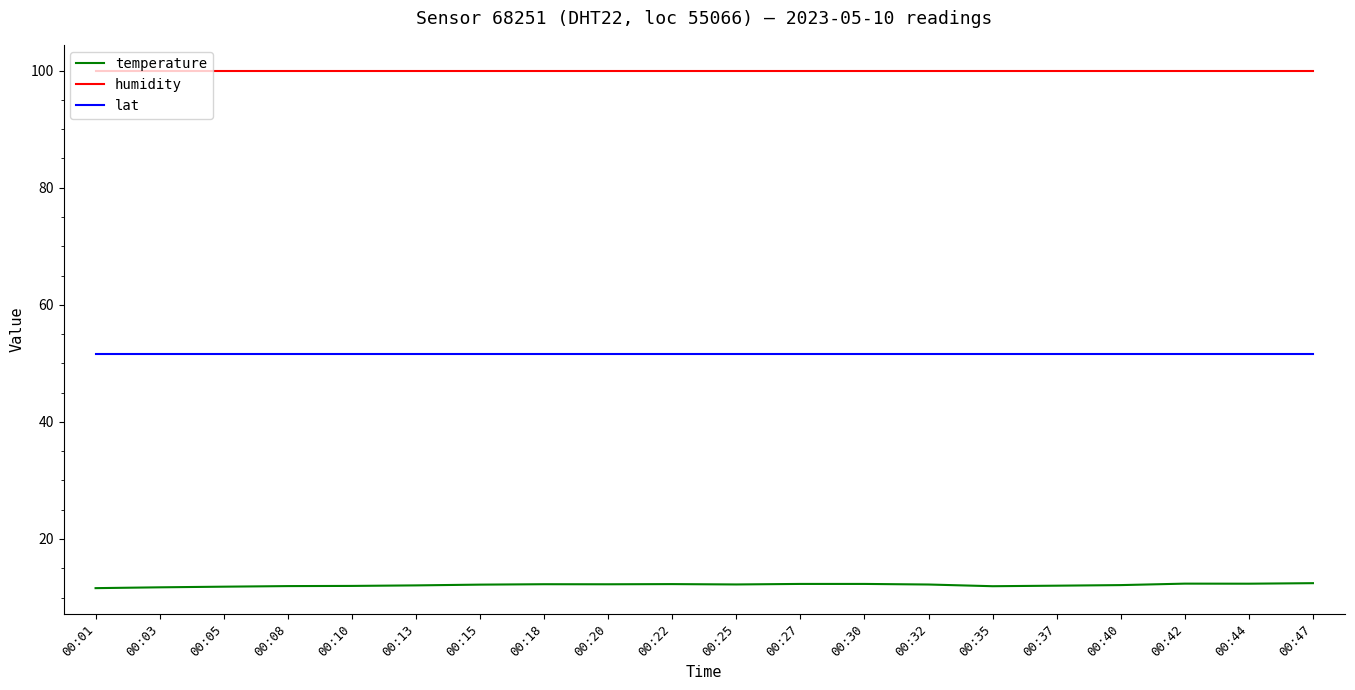

True or false: humidity has a value of 132.5 at 00:37.

False